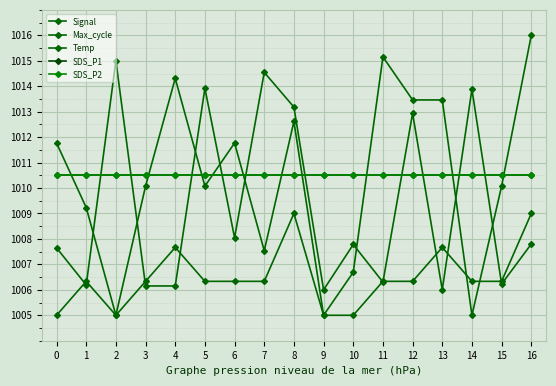

Does the chart have visible grid lines?

Yes